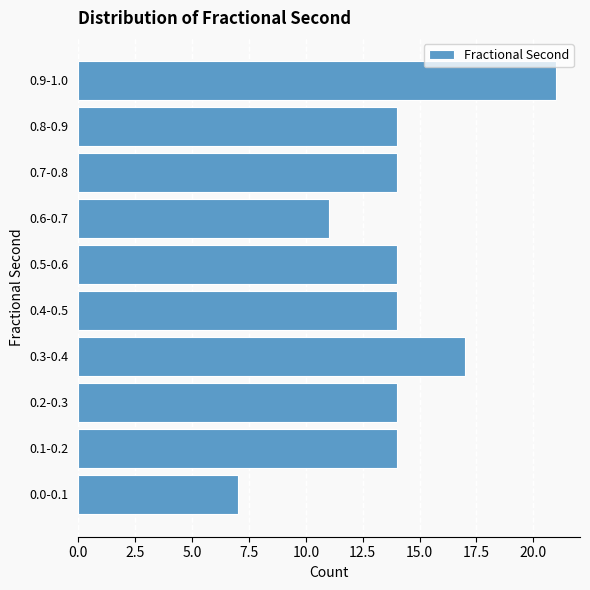

Reading top to bottom, extract all data points from this chart.

0.9-1.0=21	0.8-0.9=14	0.7-0.8=14	0.6-0.7=11	0.5-0.6=14	0.4-0.5=14	0.3-0.4=17	0.2-0.3=14	0.1-0.2=14	0.0-0.1=7